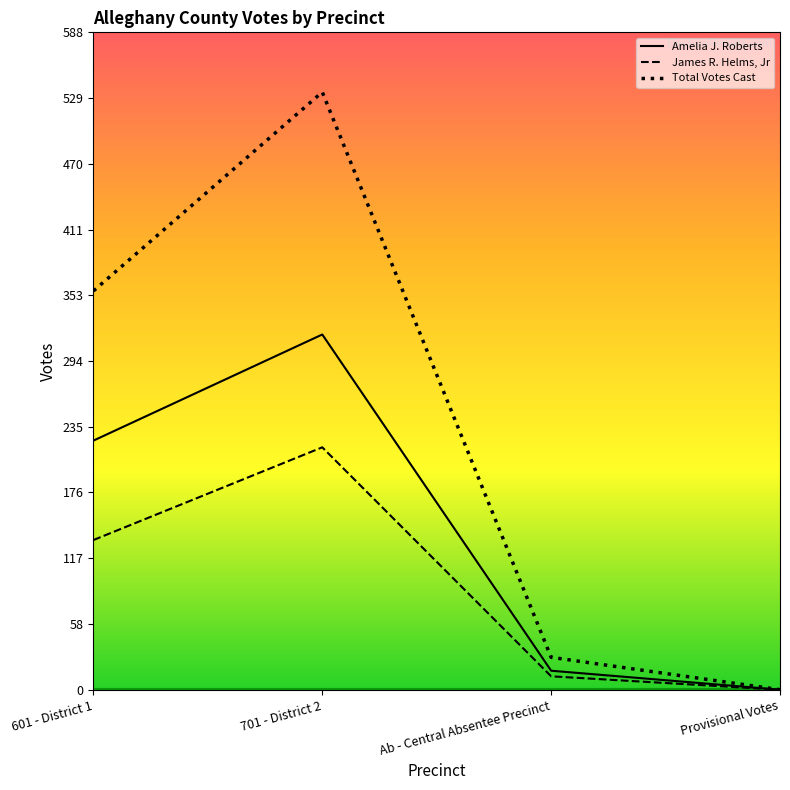

What are all the series names shown in the legend?

Amelia J. Roberts, James R. Helms, Jr, Total Votes Cast